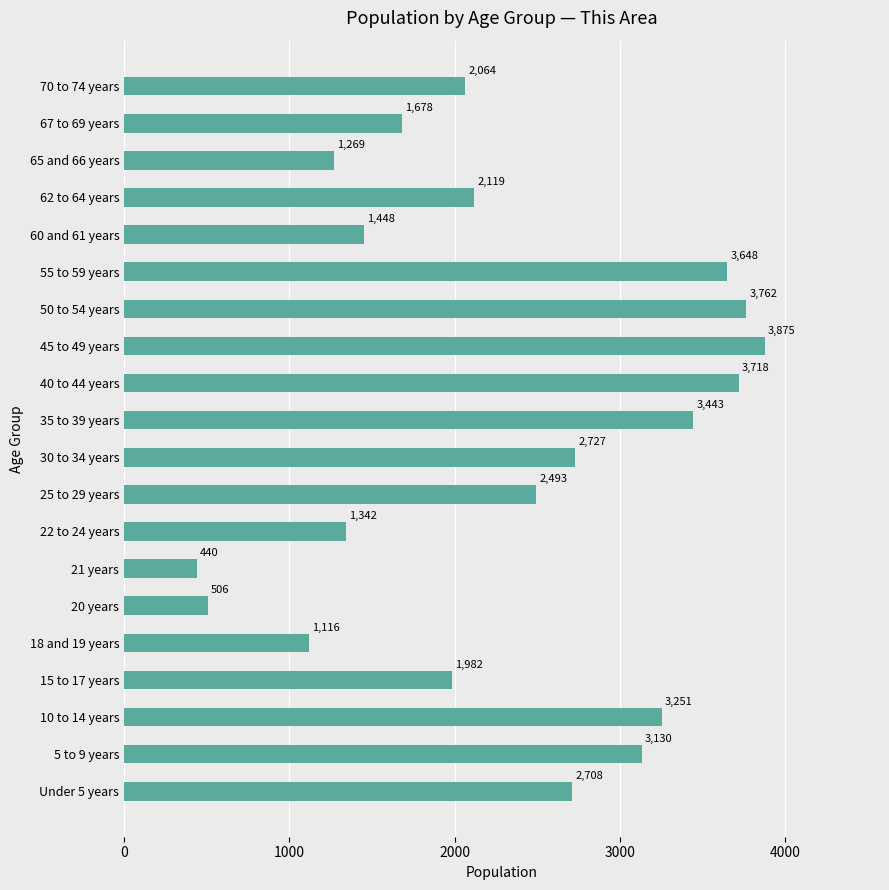

List the labels in order of value, smallest first.

21 years, 20 years, 18 and 19 years, 65 and 66 years, 22 to 24 years, 60 and 61 years, 67 to 69 years, 15 to 17 years, 70 to 74 years, 62 to 64 years, 25 to 29 years, Under 5 years, 30 to 34 years, 5 to 9 years, 10 to 14 years, 35 to 39 years, 55 to 59 years, 40 to 44 years, 50 to 54 years, 45 to 49 years